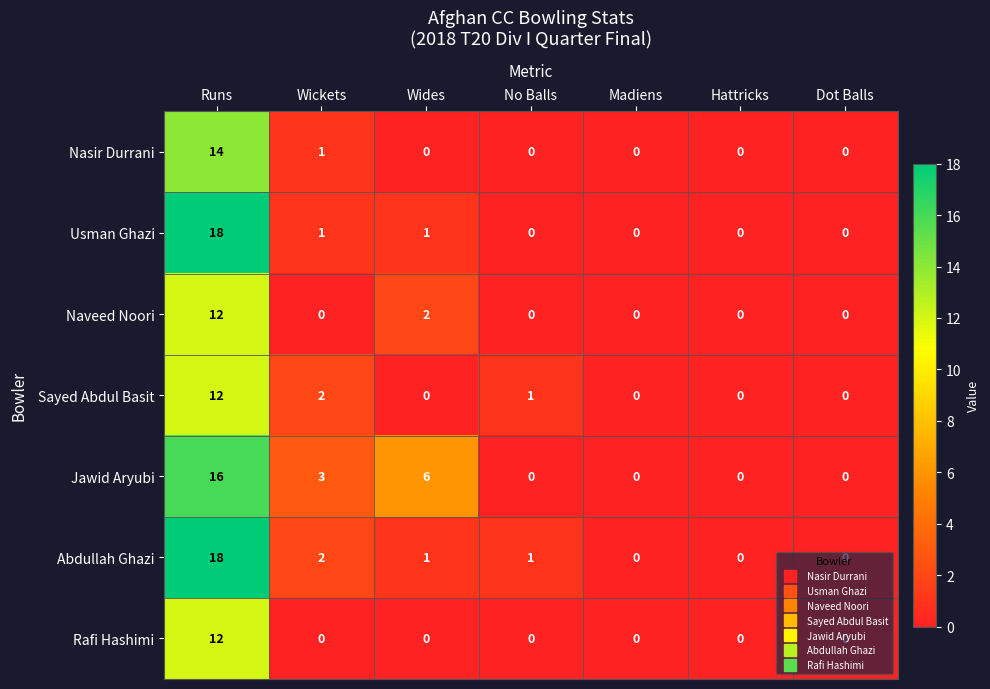

What is the difference between the highest and lowest values at Wickets?

3